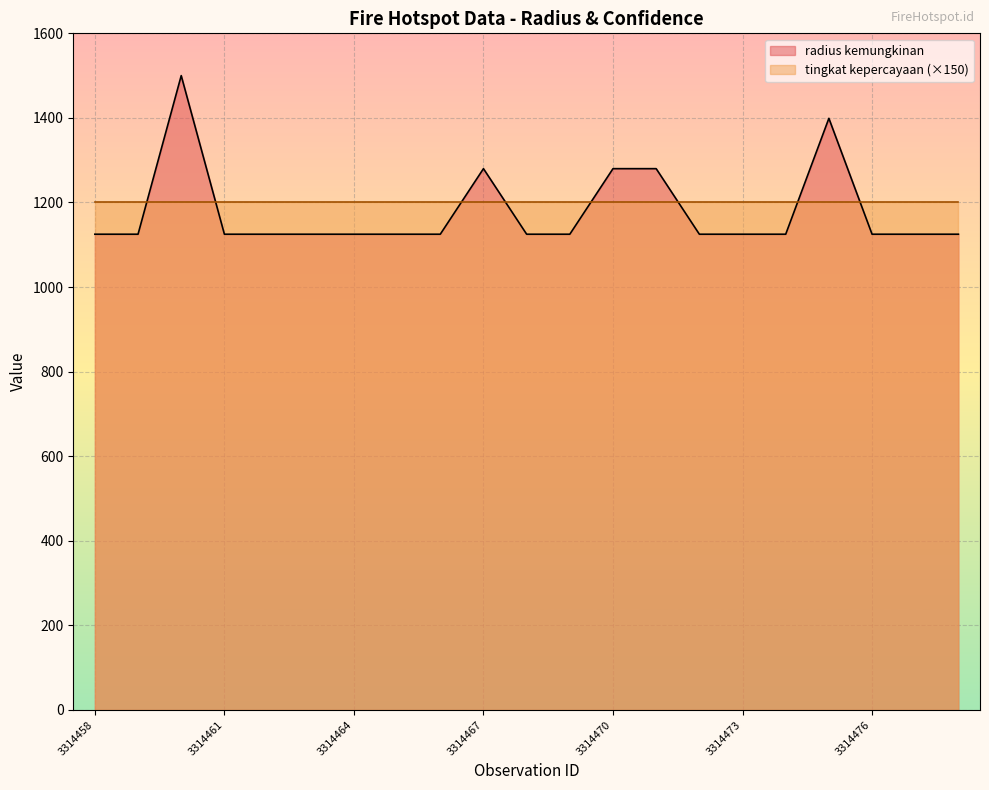

True or false: the data has more than 2 interior local peaks.

True